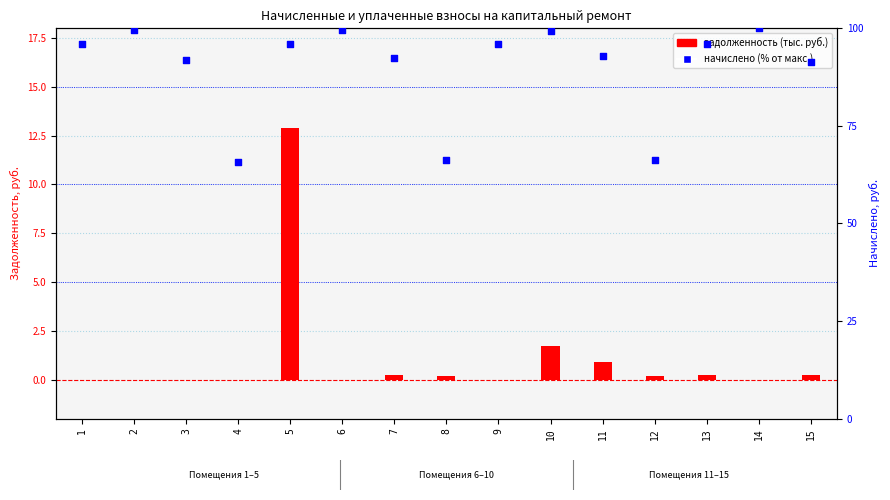

Which series contains the lowest Y value?

задолженность (кап. ремонт)